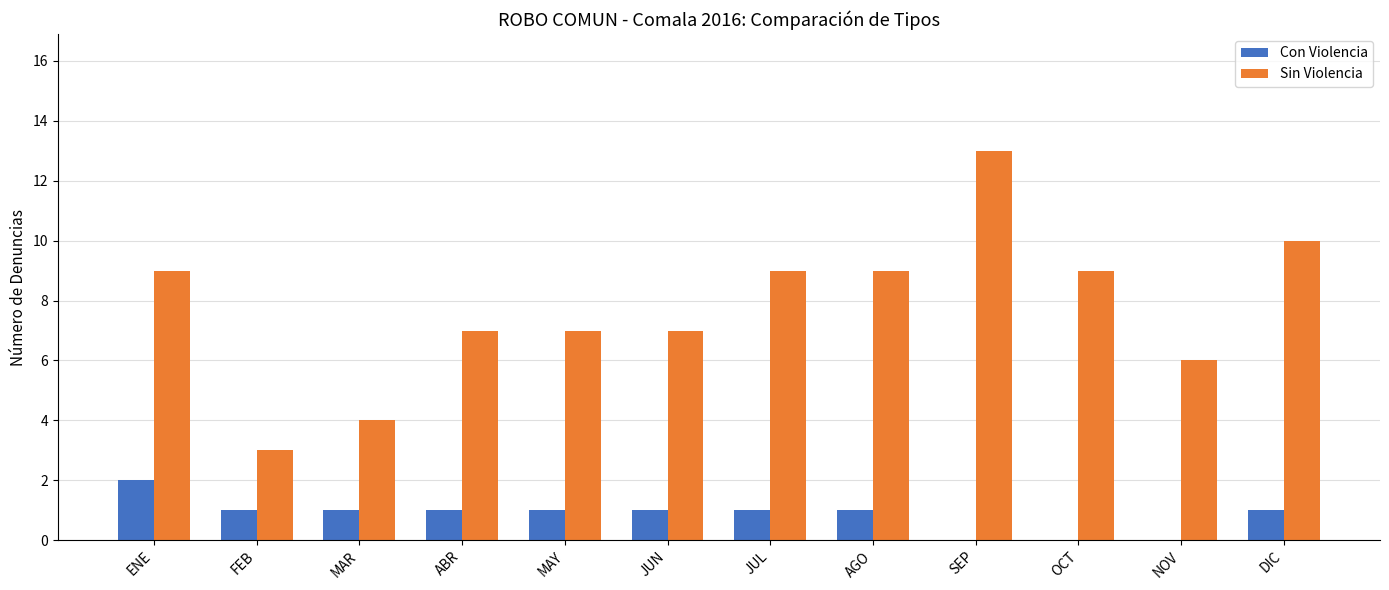

What value does the Sin Violencia series have at ENE?

9